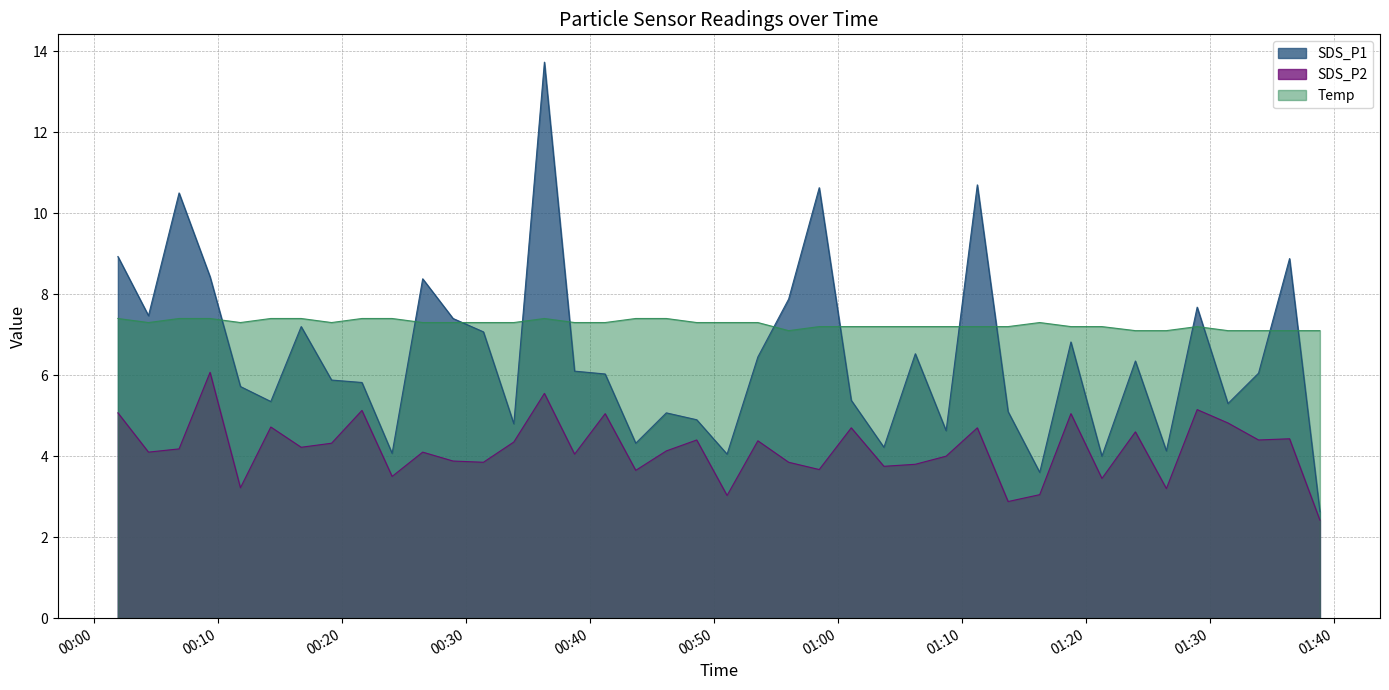

Reading left to right, list all the values displayed in this chart.

SDS_P1: 2023/04/08 00:01:54=8.9	2023/04/08 00:04:22=7.5	2023/04/08 00:06:50=10.5	2023/04/08 00:09:20=8.4	2023/04/08 00:11:47=5.7	2023/04/08 00:14:14=5.3	2023/04/08 00:16:41=7.2	2023/04/08 00:19:08=5.9	2023/04/08 00:21:35=5.8	2023/04/08 00:24:01=4.1	2023/04/08 00:26:29=8.4	2023/04/08 00:28:56=7.4	2023/04/08 00:31:23=7.1	2023/04/08 00:33:50=4.8	2023/04/08 00:36:18=13.7	2023/04/08 00:38:44=6.1	2023/04/08 00:41:12=6.0	2023/04/08 00:43:40=4.3	2023/04/08 00:46:08=5.1	2023/04/08 00:48:35=4.9	2023/04/08 00:51:02=4.0	2023/04/08 00:53:31=6.5	2023/04/08 00:56:00=7.9	2023/04/08 00:58:28=10.6	2023/04/08 01:01:03=5.4	2023/04/08 01:03:41=4.2	2023/04/08 01:06:13=6.5	2023/04/08 01:08:42=4.6	2023/04/08 01:11:13=10.7	2023/04/08 01:13:42=5.1	2023/04/08 01:16:15=3.6	2023/04/08 01:18:46=6.8	2023/04/08 01:21:16=4.0	2023/04/08 01:23:58=6.3	2023/04/08 01:26:28=4.1	2023/04/08 01:28:57=7.7	2023/04/08 01:31:26=5.3	2023/04/08 01:33:54=6.0	2023/04/08 01:36:24=8.9	2023/04/08 01:38:51=2.6
SDS_P2: 2023/04/08 00:01:54=5.1	2023/04/08 00:04:22=4.1	2023/04/08 00:06:50=4.2	2023/04/08 00:09:20=6.1	2023/04/08 00:11:47=3.2	2023/04/08 00:14:14=4.7	2023/04/08 00:16:41=4.2	2023/04/08 00:19:08=4.3	2023/04/08 00:21:35=5.1	2023/04/08 00:24:01=3.5	2023/04/08 00:26:29=4.1	2023/04/08 00:28:56=3.9	2023/04/08 00:31:23=3.9	2023/04/08 00:33:50=4.3	2023/04/08 00:36:18=5.5	2023/04/08 00:38:44=4.0	2023/04/08 00:41:12=5.0	2023/04/08 00:43:40=3.6	2023/04/08 00:46:08=4.1	2023/04/08 00:48:35=4.4	2023/04/08 00:51:02=3.0	2023/04/08 00:53:31=4.4	2023/04/08 00:56:00=3.9	2023/04/08 00:58:28=3.7	2023/04/08 01:01:03=4.7	2023/04/08 01:03:41=3.8	2023/04/08 01:06:13=3.8	2023/04/08 01:08:42=4.0	2023/04/08 01:11:13=4.7	2023/04/08 01:13:42=2.9	2023/04/08 01:16:15=3.0	2023/04/08 01:18:46=5.0	2023/04/08 01:21:16=3.5	2023/04/08 01:23:58=4.6	2023/04/08 01:26:28=3.2	2023/04/08 01:28:57=5.2	2023/04/08 01:31:26=4.8	2023/04/08 01:33:54=4.4	2023/04/08 01:36:24=4.4	2023/04/08 01:38:51=2.4
Temp: 2023/04/08 00:01:54=7.4	2023/04/08 00:04:22=7.3	2023/04/08 00:06:50=7.4	2023/04/08 00:09:20=7.4	2023/04/08 00:11:47=7.3	2023/04/08 00:14:14=7.4	2023/04/08 00:16:41=7.4	2023/04/08 00:19:08=7.3	2023/04/08 00:21:35=7.4	2023/04/08 00:24:01=7.4	2023/04/08 00:26:29=7.3	2023/04/08 00:28:56=7.3	2023/04/08 00:31:23=7.3	2023/04/08 00:33:50=7.3	2023/04/08 00:36:18=7.4	2023/04/08 00:38:44=7.3	2023/04/08 00:41:12=7.3	2023/04/08 00:43:40=7.4	2023/04/08 00:46:08=7.4	2023/04/08 00:48:35=7.3	2023/04/08 00:51:02=7.3	2023/04/08 00:53:31=7.3	2023/04/08 00:56:00=7.1	2023/04/08 00:58:28=7.2	2023/04/08 01:01:03=7.2	2023/04/08 01:03:41=7.2	2023/04/08 01:06:13=7.2	2023/04/08 01:08:42=7.2	2023/04/08 01:11:13=7.2	2023/04/08 01:13:42=7.2	2023/04/08 01:16:15=7.3	2023/04/08 01:18:46=7.2	2023/04/08 01:21:16=7.2	2023/04/08 01:23:58=7.1	2023/04/08 01:26:28=7.1	2023/04/08 01:28:57=7.2	2023/04/08 01:31:26=7.1	2023/04/08 01:33:54=7.1	2023/04/08 01:36:24=7.1	2023/04/08 01:38:51=7.1